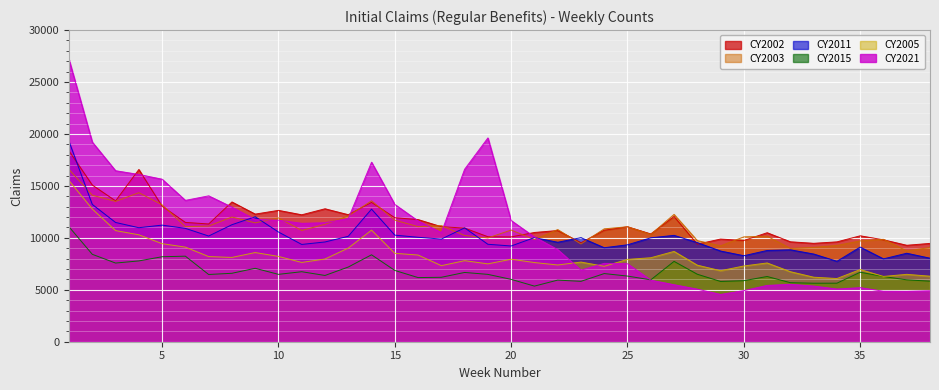

List the labels in order of CY2005 value, smallest first.

34, 33, 36, 38, 37, 32, 29, 35, 24, 30, 17, 28, 22, 19, 31, 21, 11, 23, 18, 25, 20, 12, 26, 8, 7, 10, 16, 15, 9, 27, 13, 6, 5, 4, 3, 14, 2, 1